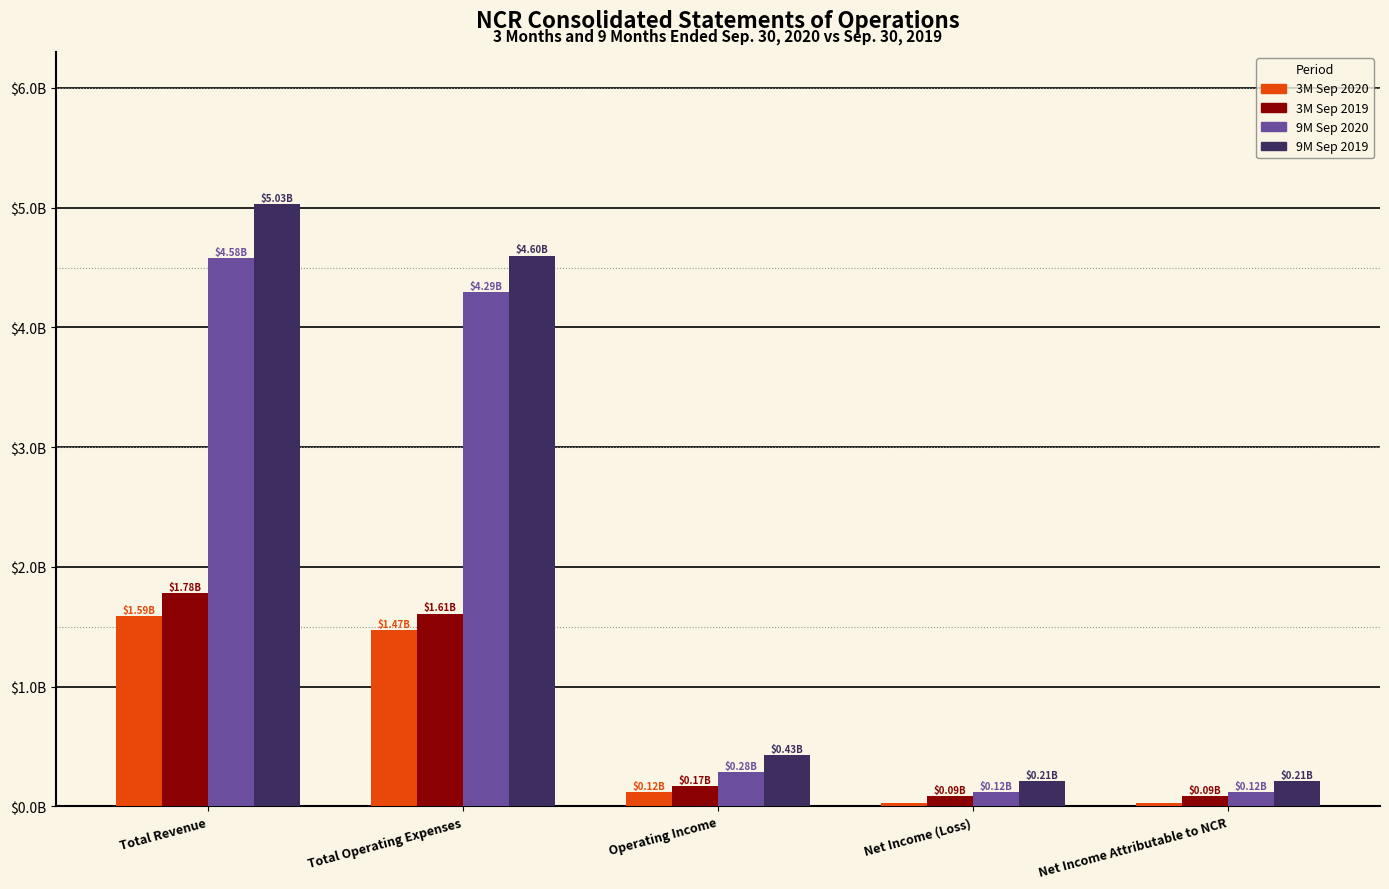

What is the difference between the 3M Sep 2019 values at Net Income Attributable to NCR and Total Revenue?

1.7